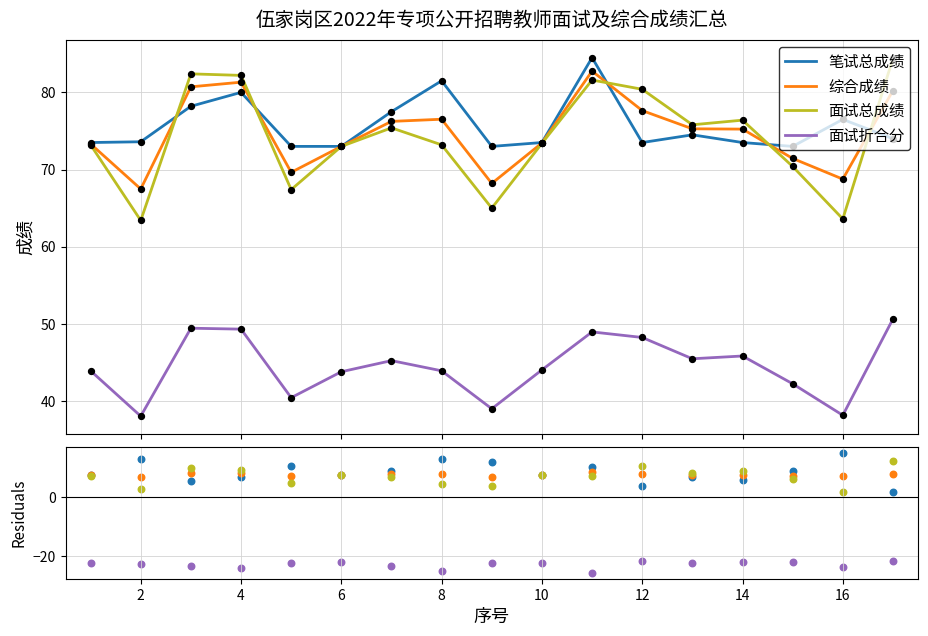

Which series contains the lowest Y value?

面试折合分